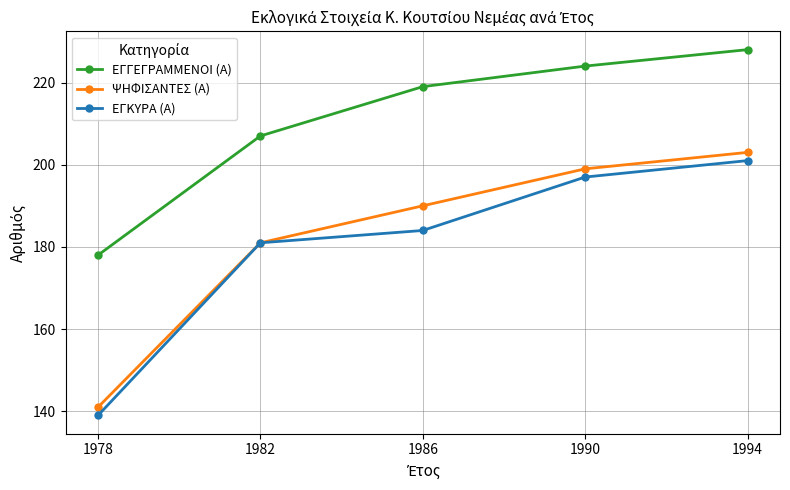

True or false: ΕΓΚΥΡΑ (Α) has more than 0 interior local peaks.

False